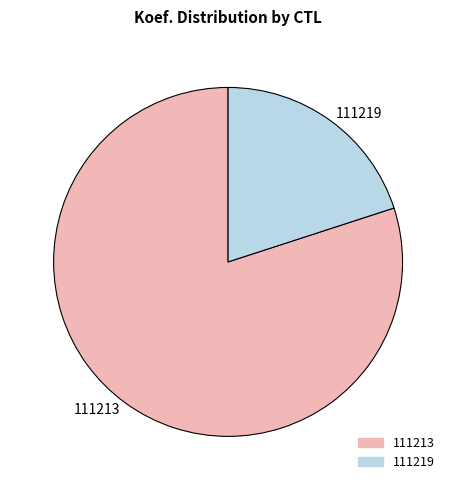

Is there a majority slice in this chart?

Yes